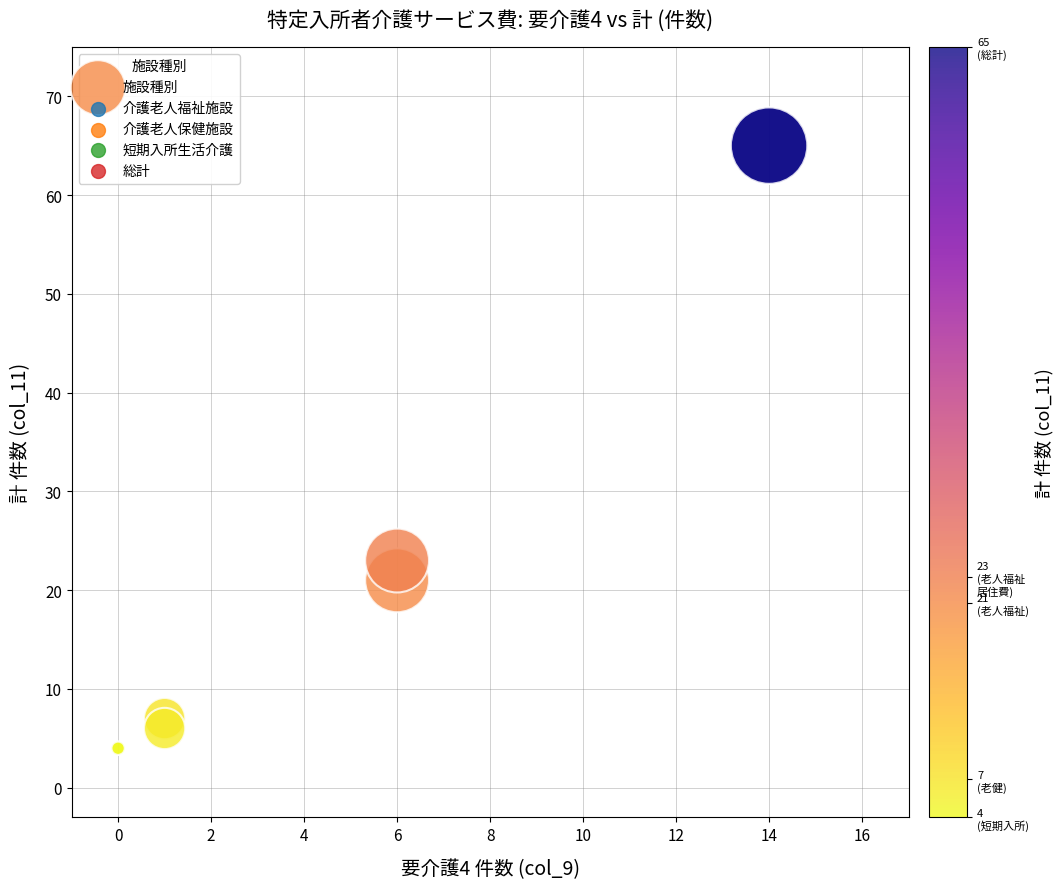

What Y value in the scatter plot is closest to 34?

23